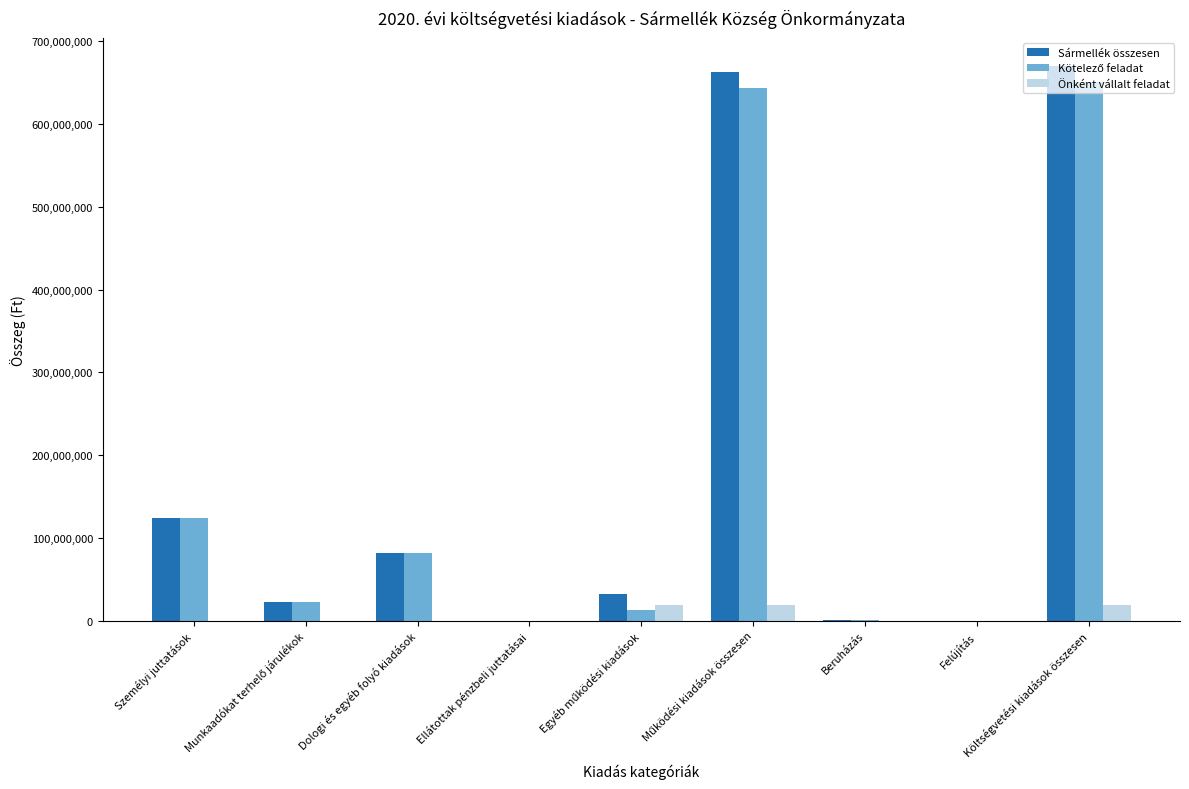

Is it true that Önként vállalt feladat equals 0 at Személyi juttatások?

True